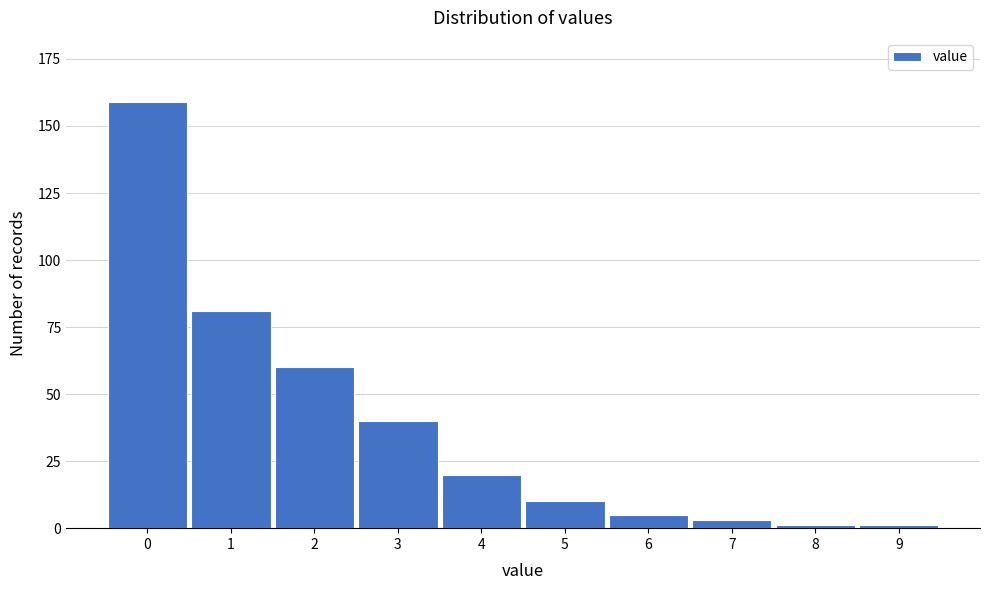

Reading right to left, what are all the values shown in this chart?

1	1	3	5	10	20	40	60	81	159